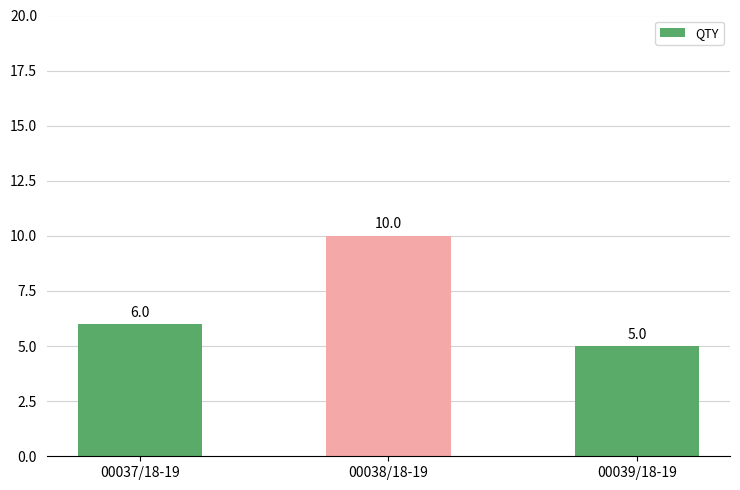

Which label corresponds to the smallest value in the chart?

00039/18-19